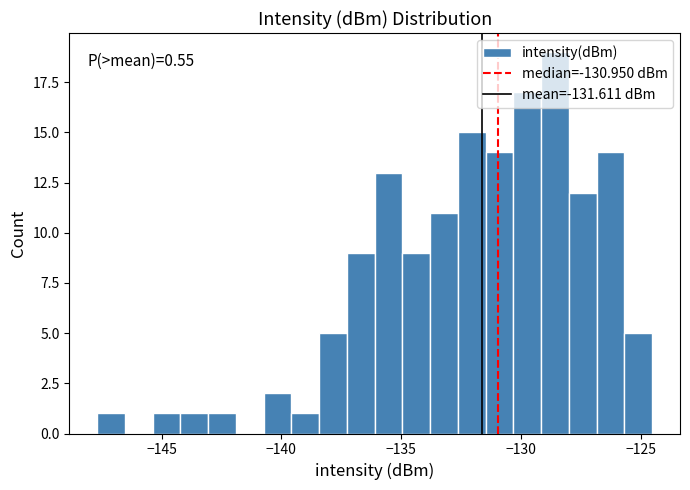

Read against the x-axis, roughly where is the centre of the tallest bar?

-128.5